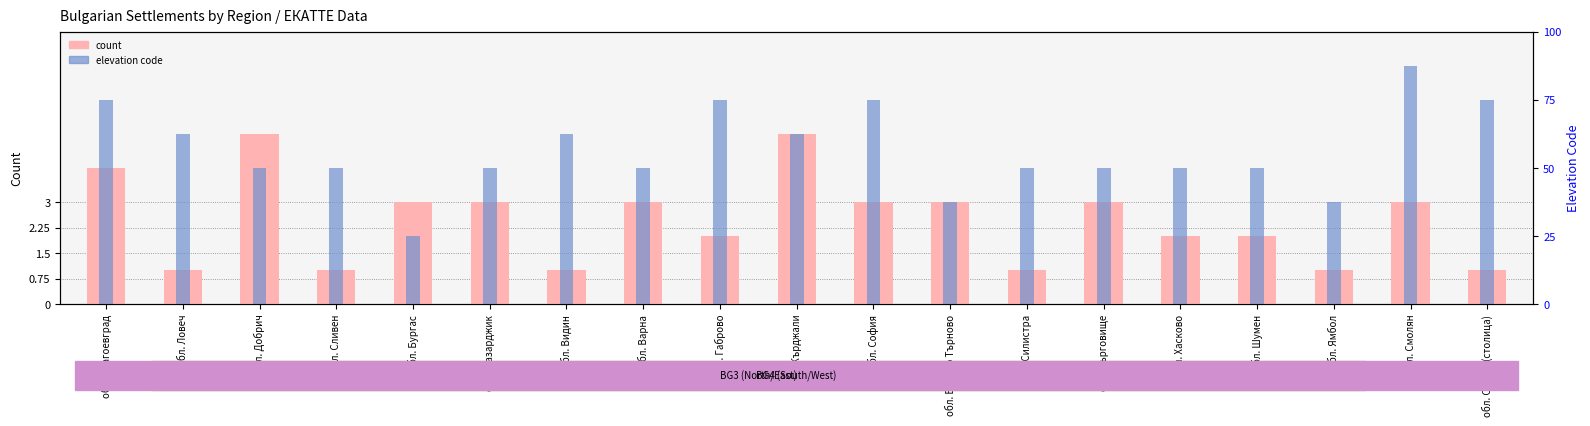

At which label is count closest to 3?

обл. Бургас